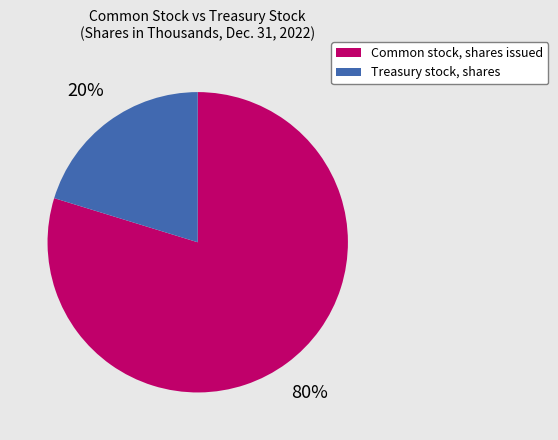

Which slice is the largest?

Common stock, shares issued